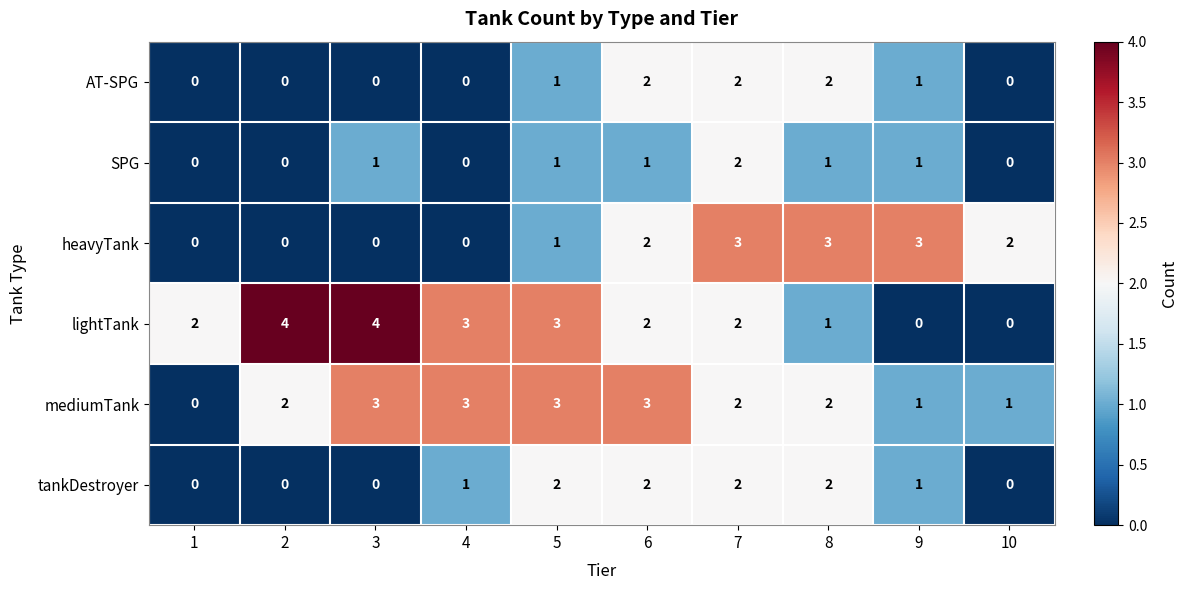

What is the sum of all mediumTank values?

20